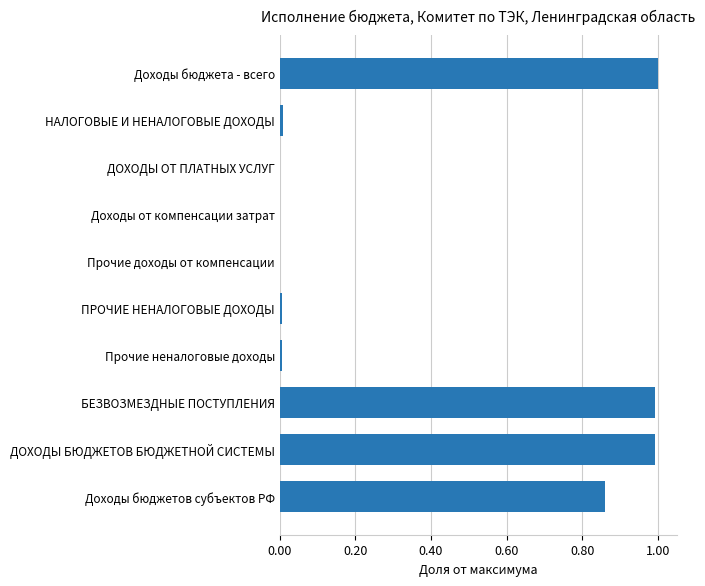

Is it true that the value at ДОХОДЫ БЮДЖЕТОВ БЮДЖЕТНОЙ СИСТЕМЫ is 1.0?

True